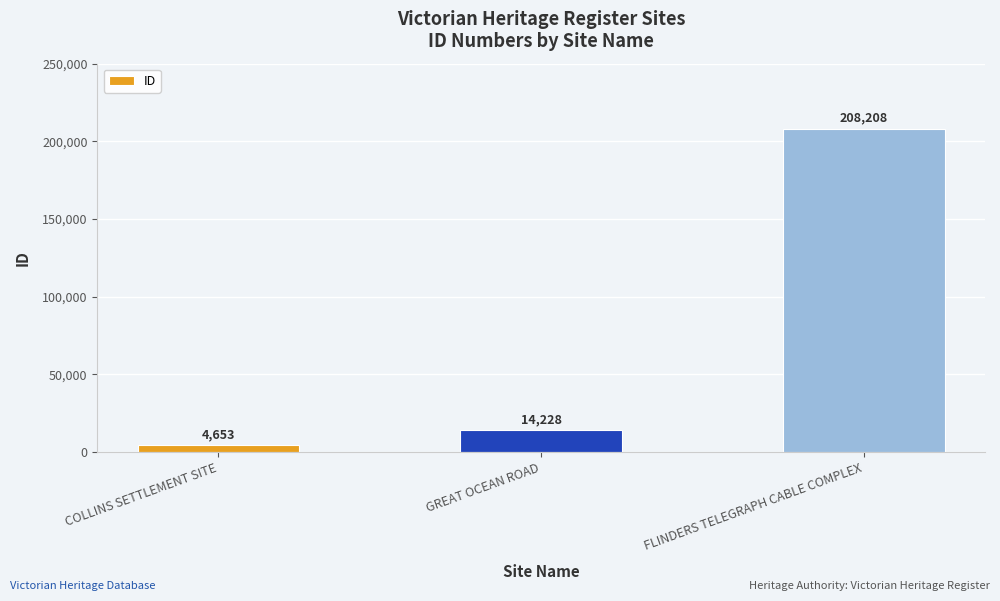

How many data points are less than 14228?

1